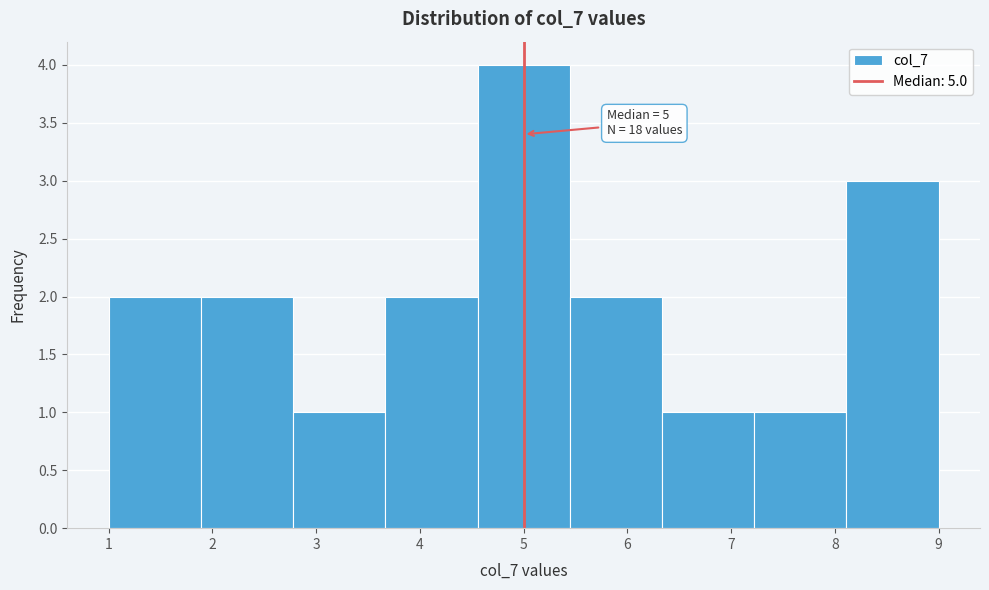

Over which range of the x-axis is the bar tallest?

4.6 to 5.4